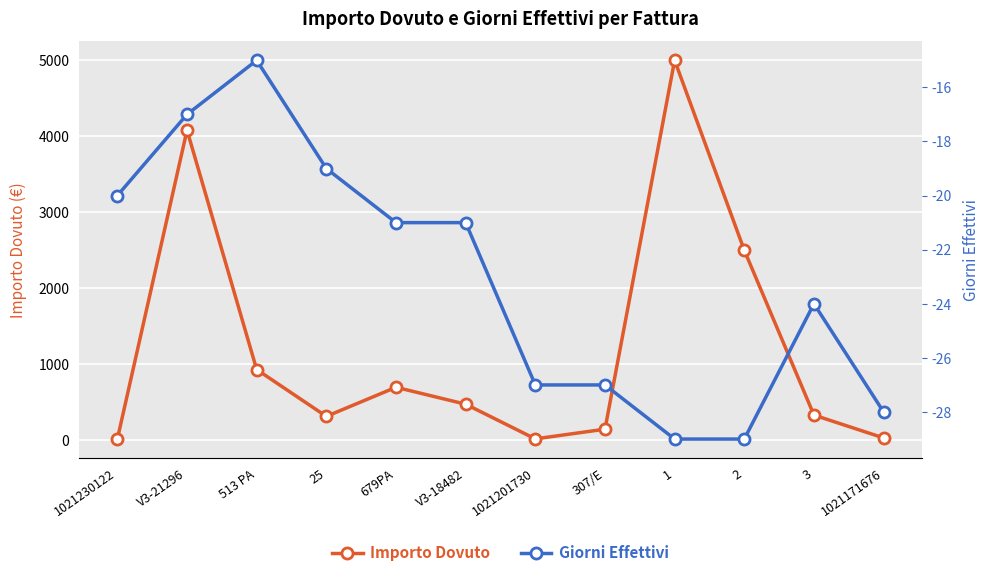

At which label does Importo Dovuto first exceed 473?

V3-21296